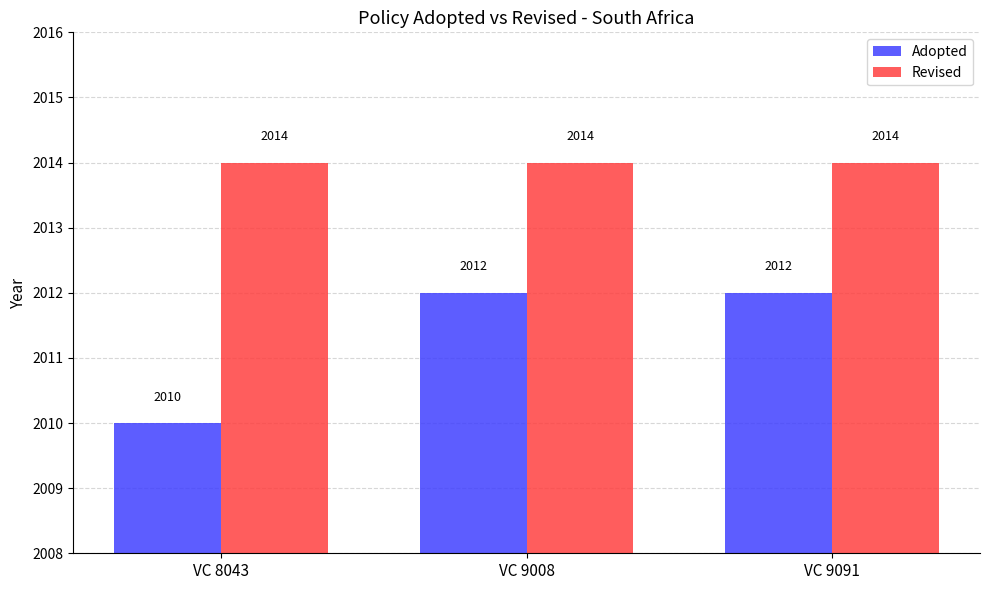

At which label does Adopted reach its minimum?

VC 8043